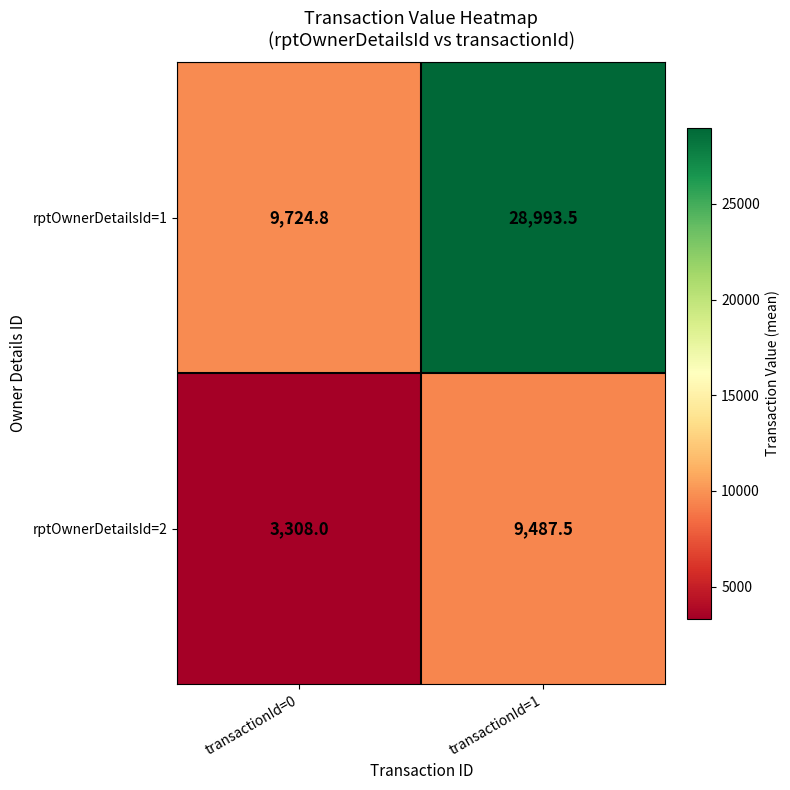

How many categories are shown in the chart?

2